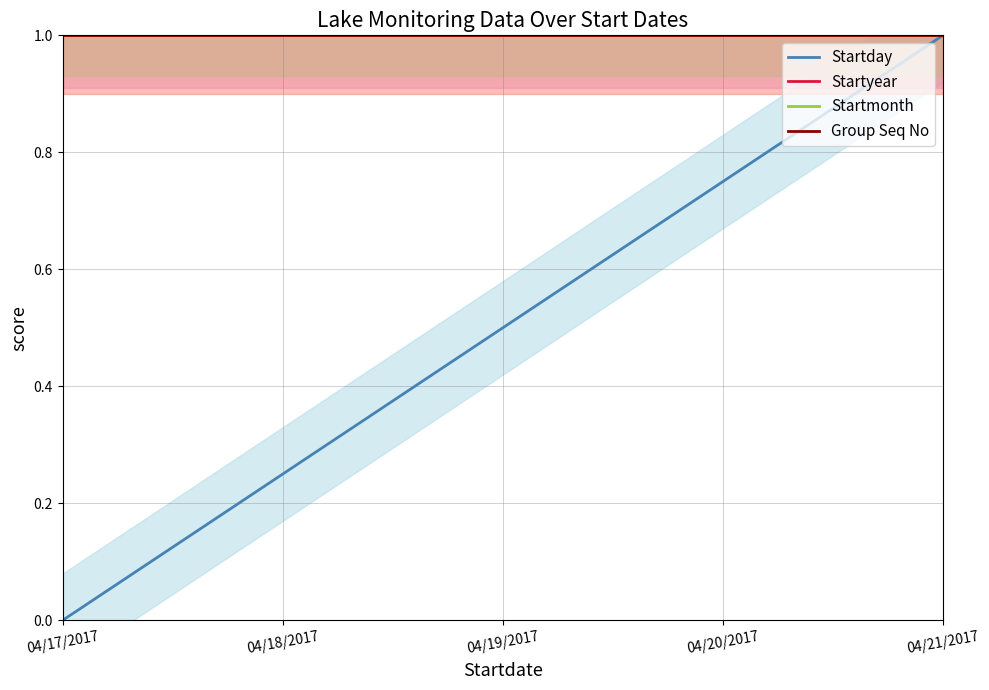

True or false: Startmonth and Startyear cross at least once.

False